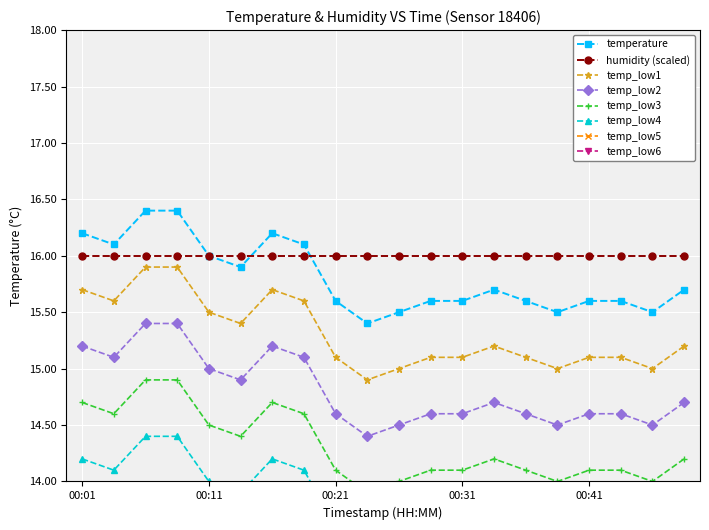

Between 00:41 and 00:33, which is larger?

00:33